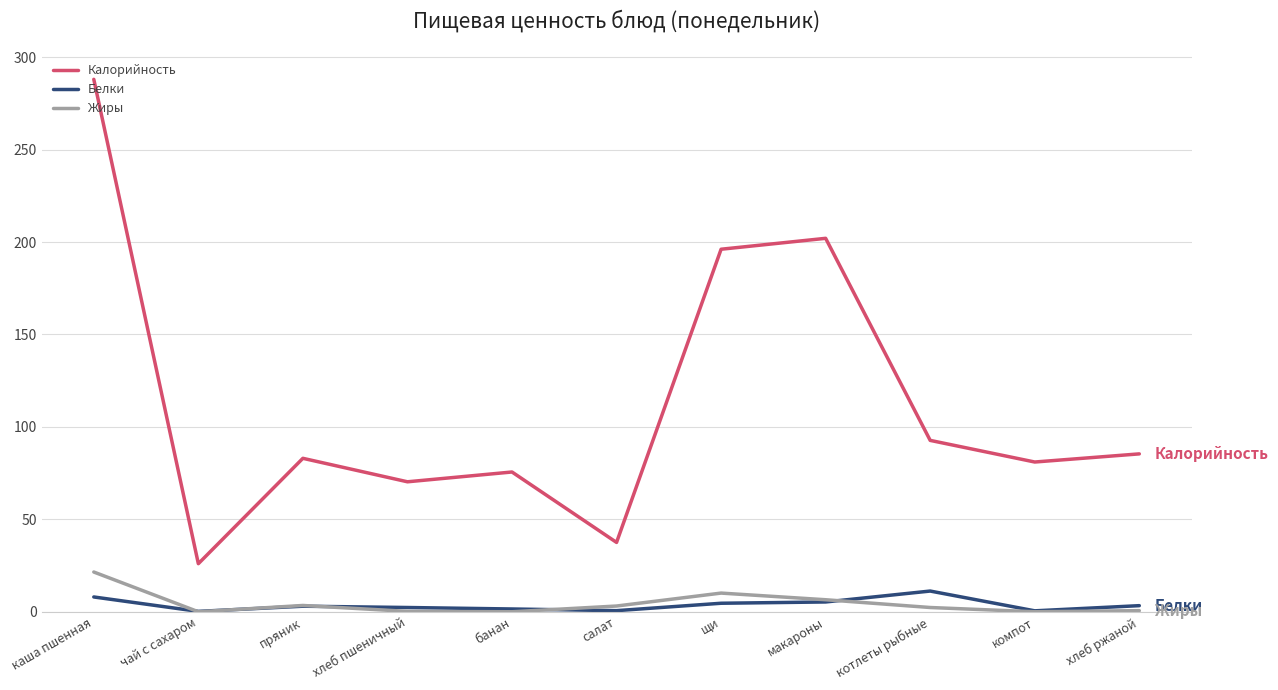

At which label does Белки first exceed 3?

каша пшенная